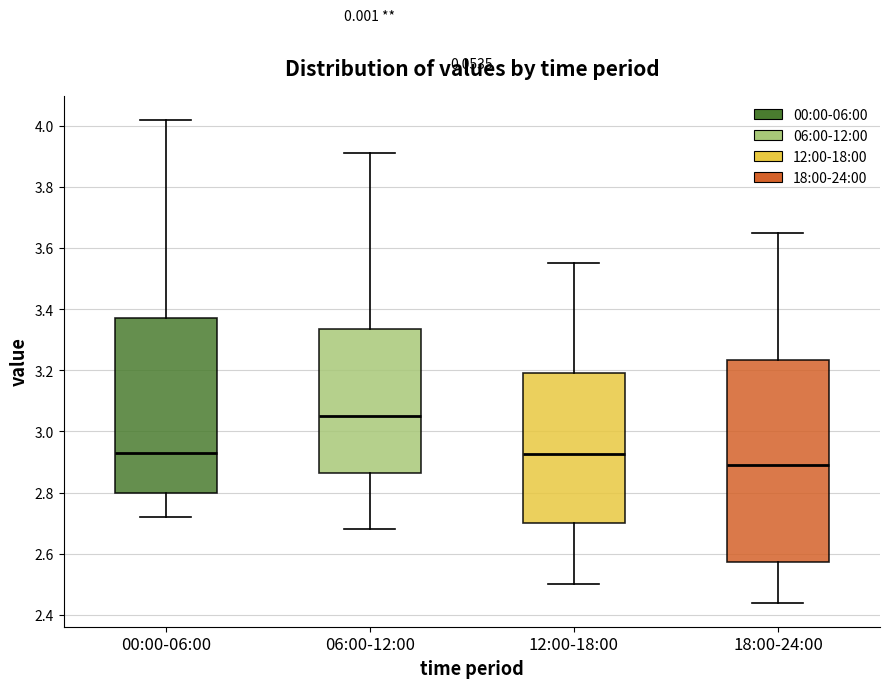

Where does the median line of the box for 06:00-12:00 sit on the y-axis? The values are not printed on the chart, so give them approximately, as read against the axis.

3.06